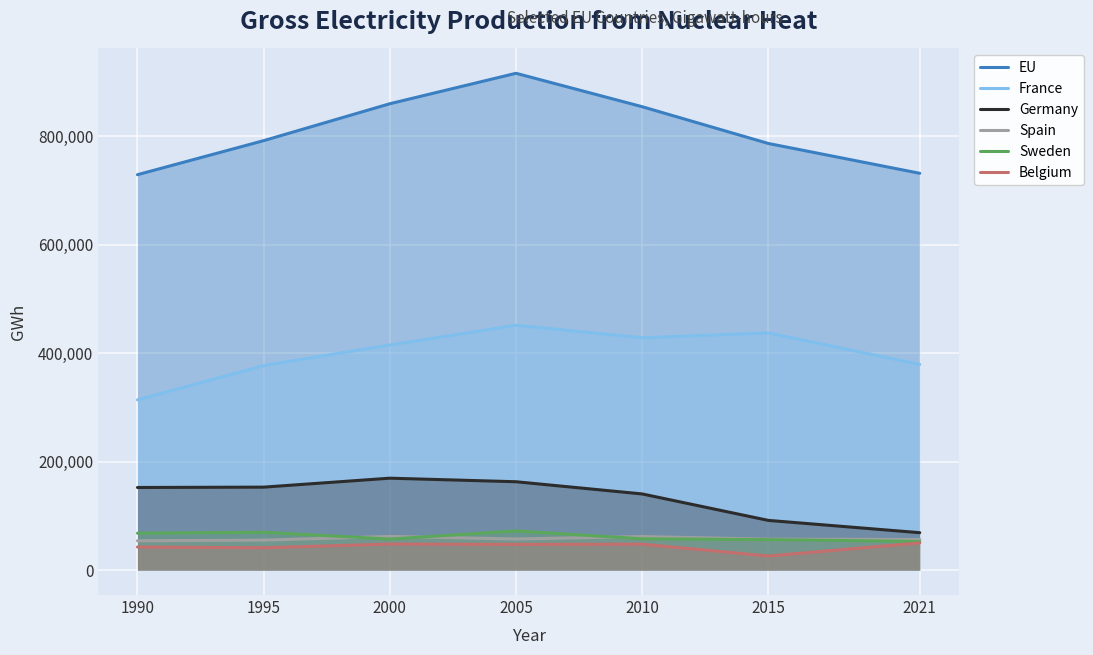

At which category is the sum across all series the highest?

2005